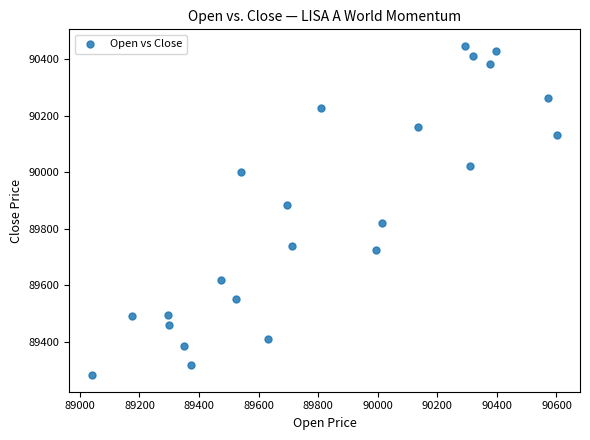

What Y value in the scatter plot is closest to 89865?

89883